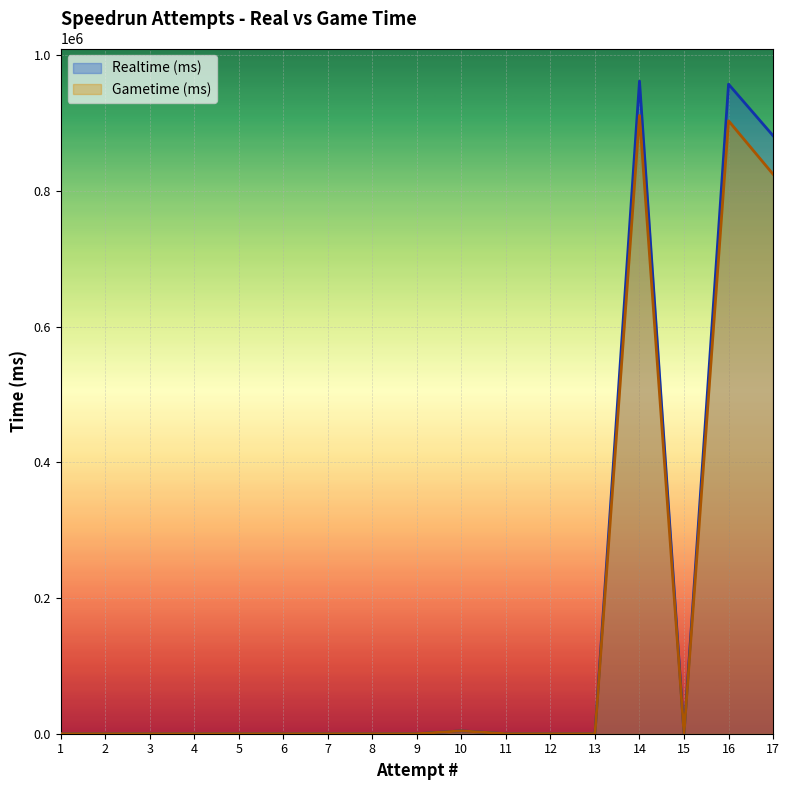

The value of Realtime (ms) at 13 is 0. True or false?

True